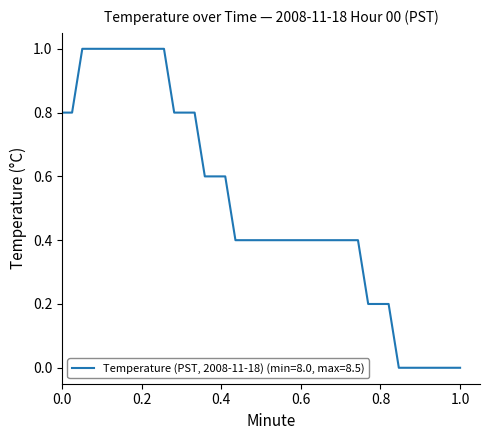

What is the difference between the maximum and minimum values?

1.0